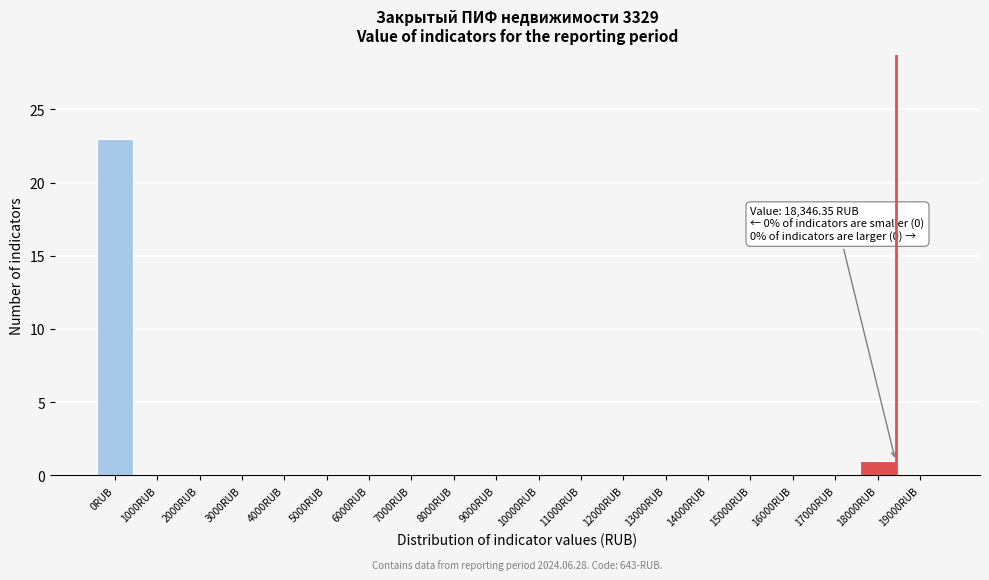

Reading right to left, list all the values displayed in this chart.

19000RUB=0	18000RUB=1	17000RUB=0	16000RUB=0	15000RUB=0	14000RUB=0	13000RUB=0	12000RUB=0	11000RUB=0	10000RUB=0	9000RUB=0	8000RUB=0	7000RUB=0	6000RUB=0	5000RUB=0	4000RUB=0	3000RUB=0	2000RUB=0	1000RUB=0	0RUB=23